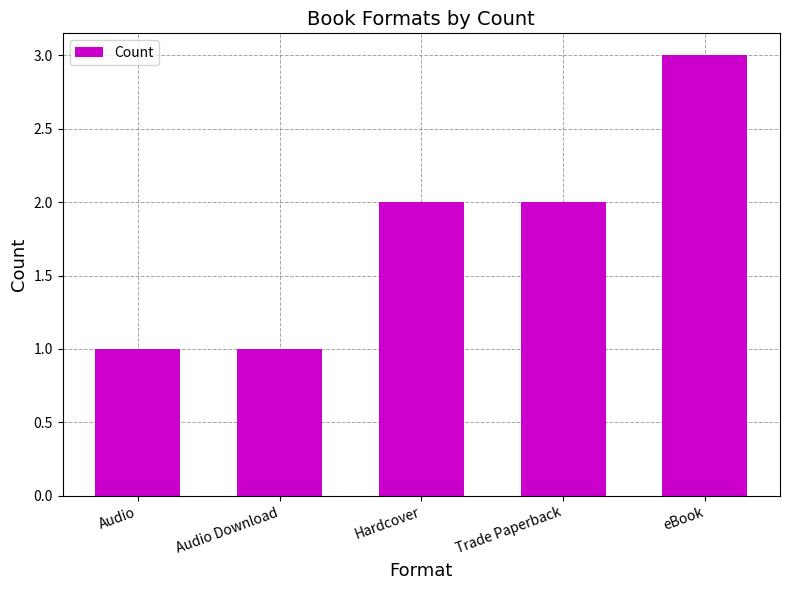

Reading left to right, list all the values displayed in this chart.

1	1	2	2	3